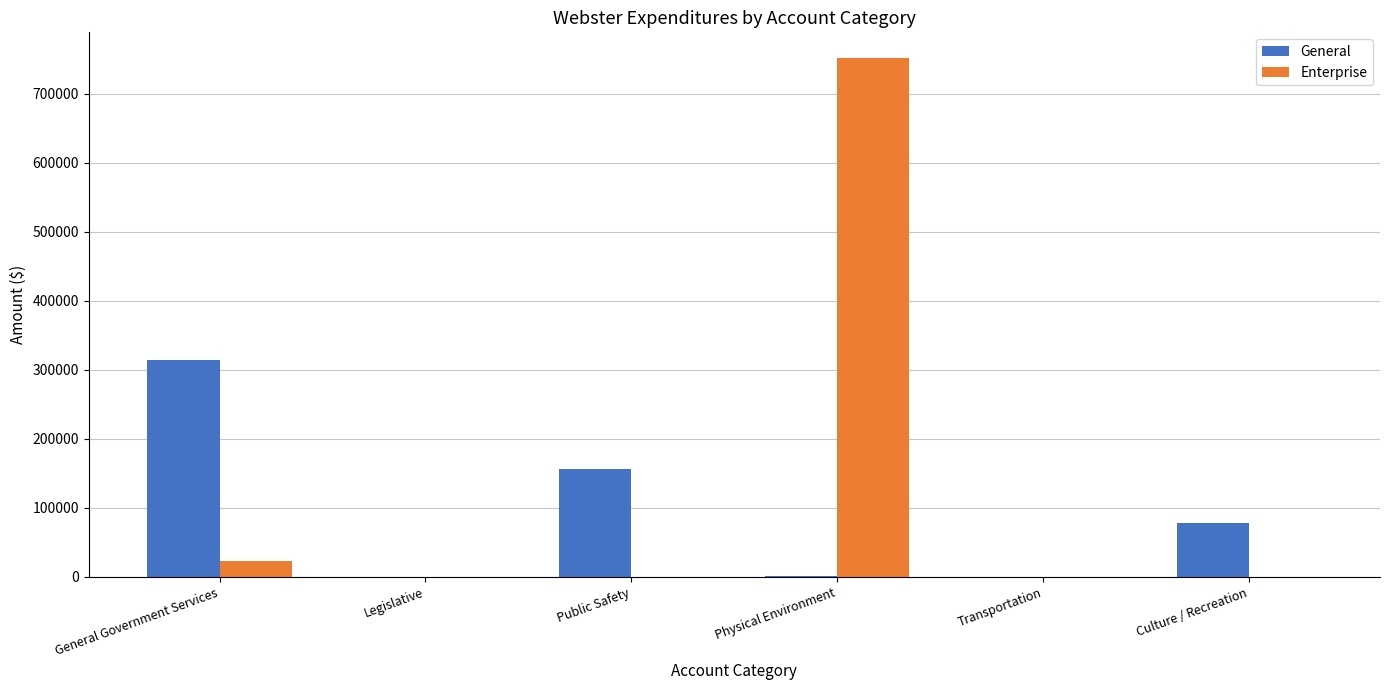

At which label is Enterprise closest to 375599?

General Government Services